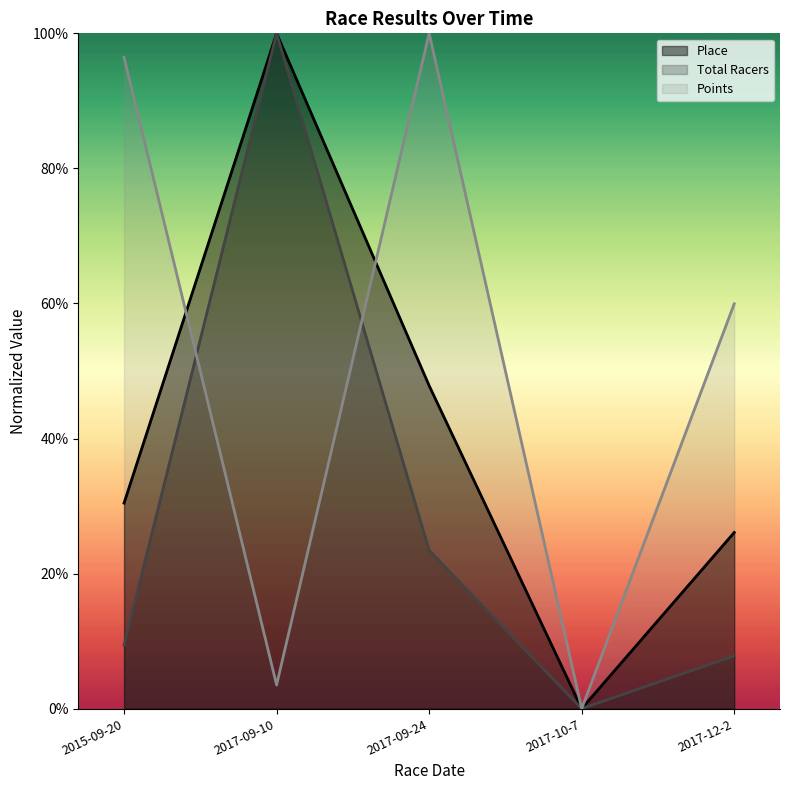

At which category does the chart reach its peak across all series?

2017-09-10